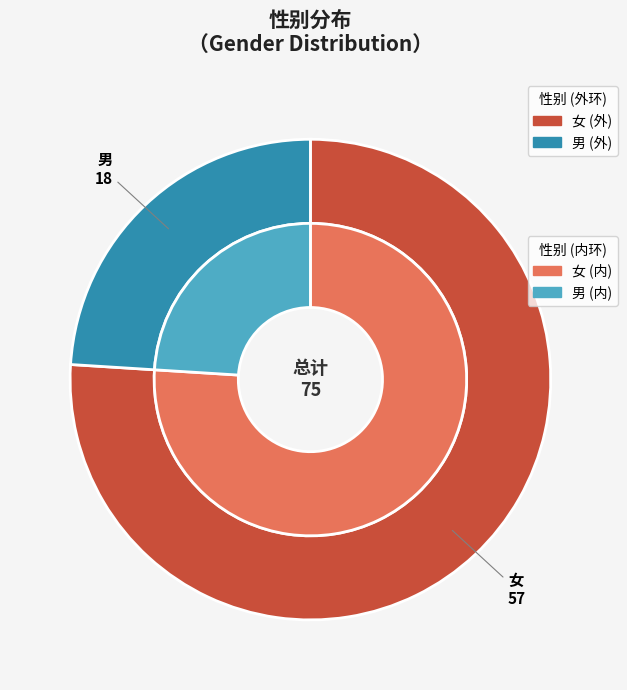

What portion of the pie excludes 女?

24.0%